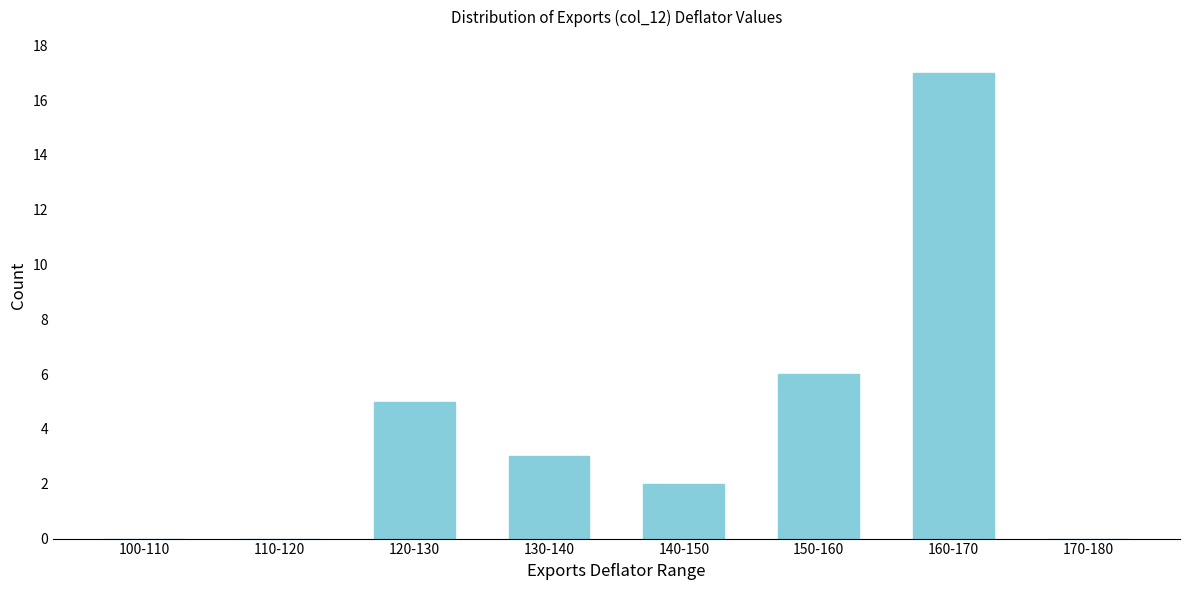

Reading right to left, what are all the values shown in this chart?

170-180=0	160-170=17	150-160=6	140-150=2	130-140=3	120-130=5	110-120=0	100-110=0